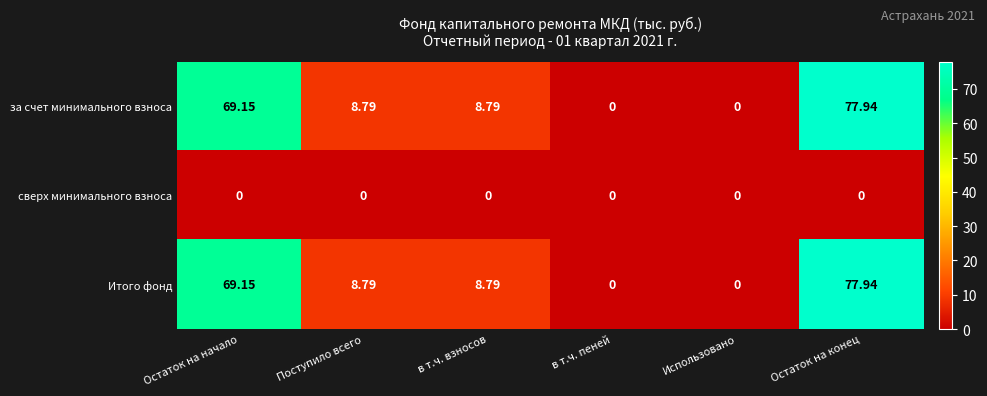

Is the value of за счет минимального взноса at Остаток на конец greater than the value of сверх минимального взноса at Поступило всего?

Yes